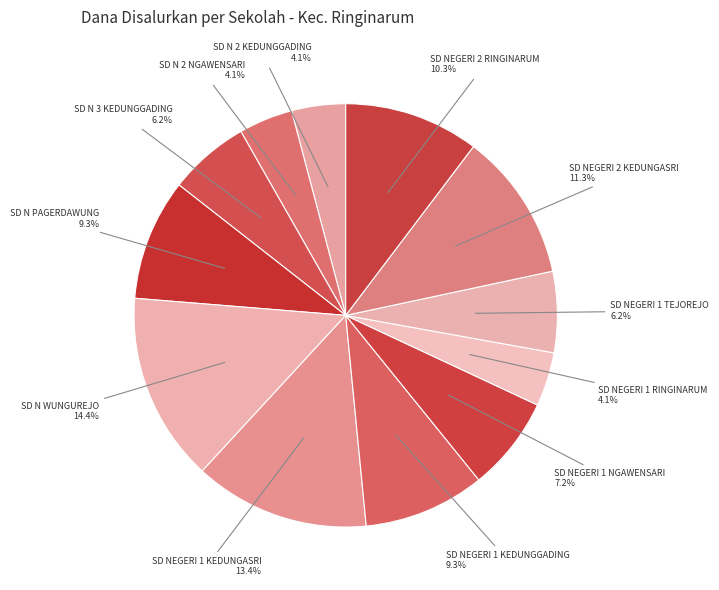

What percentage is the SD N WUNGUREJO slice, to the nearest percent?

14%